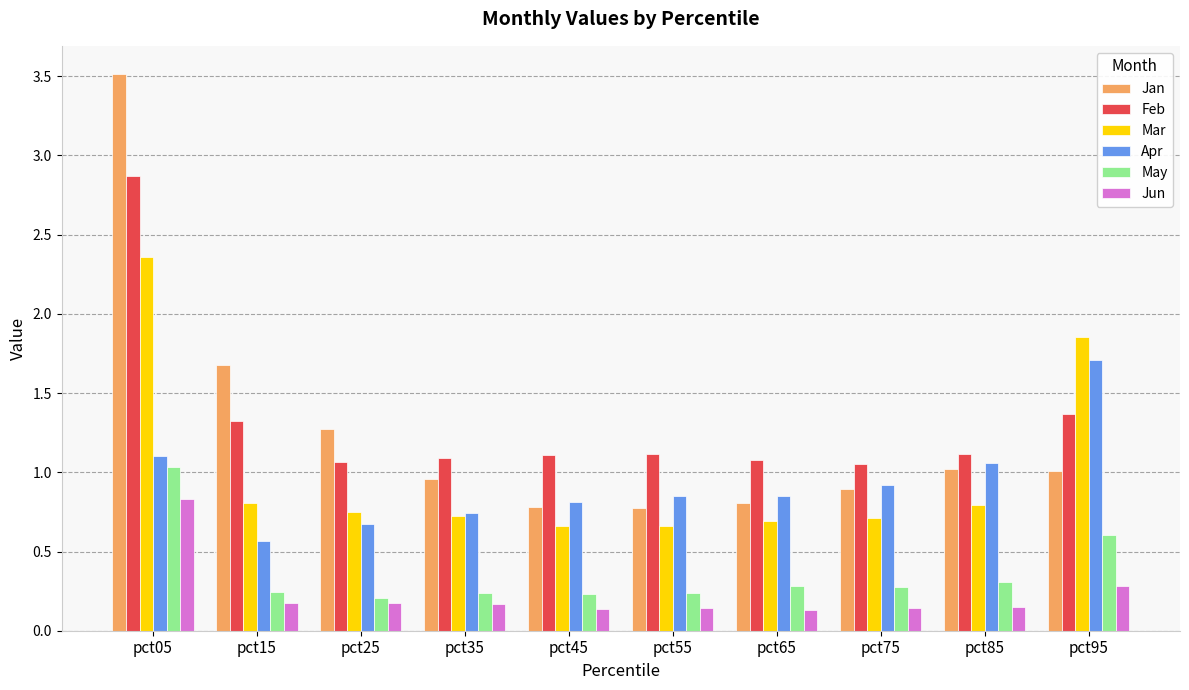

The Jun series shows 0.8 at pct05. True or false?

True